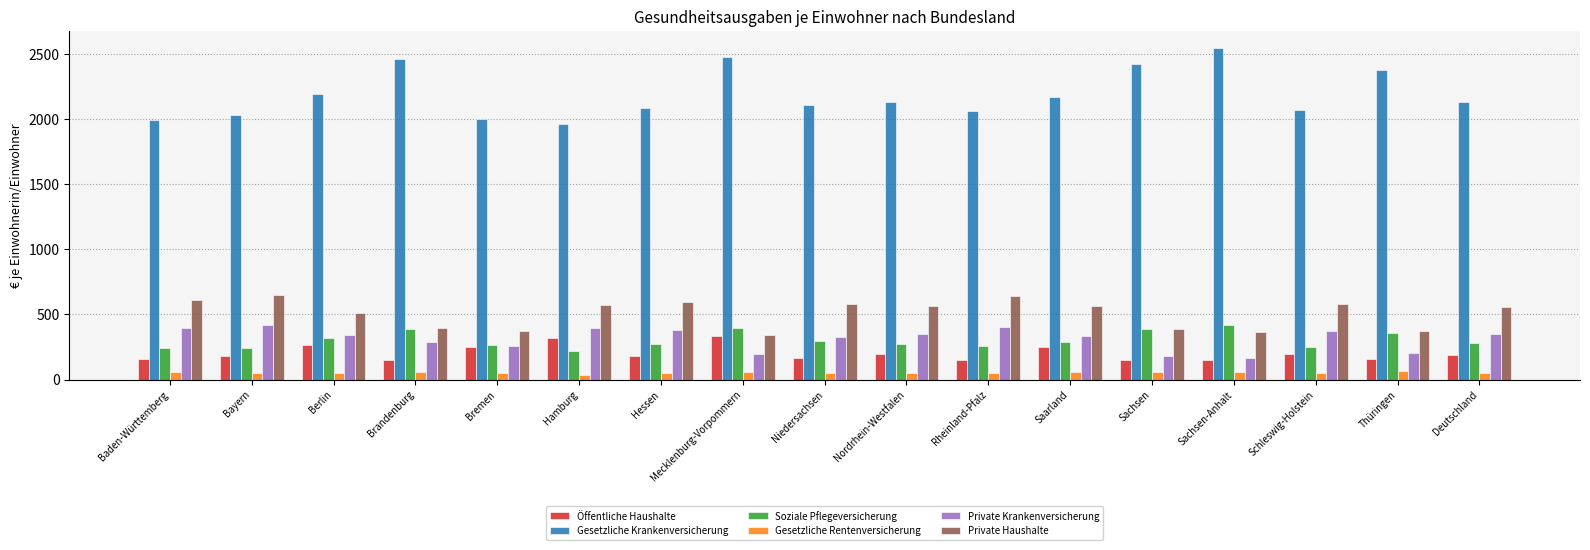

How many series are shown in this chart?

6